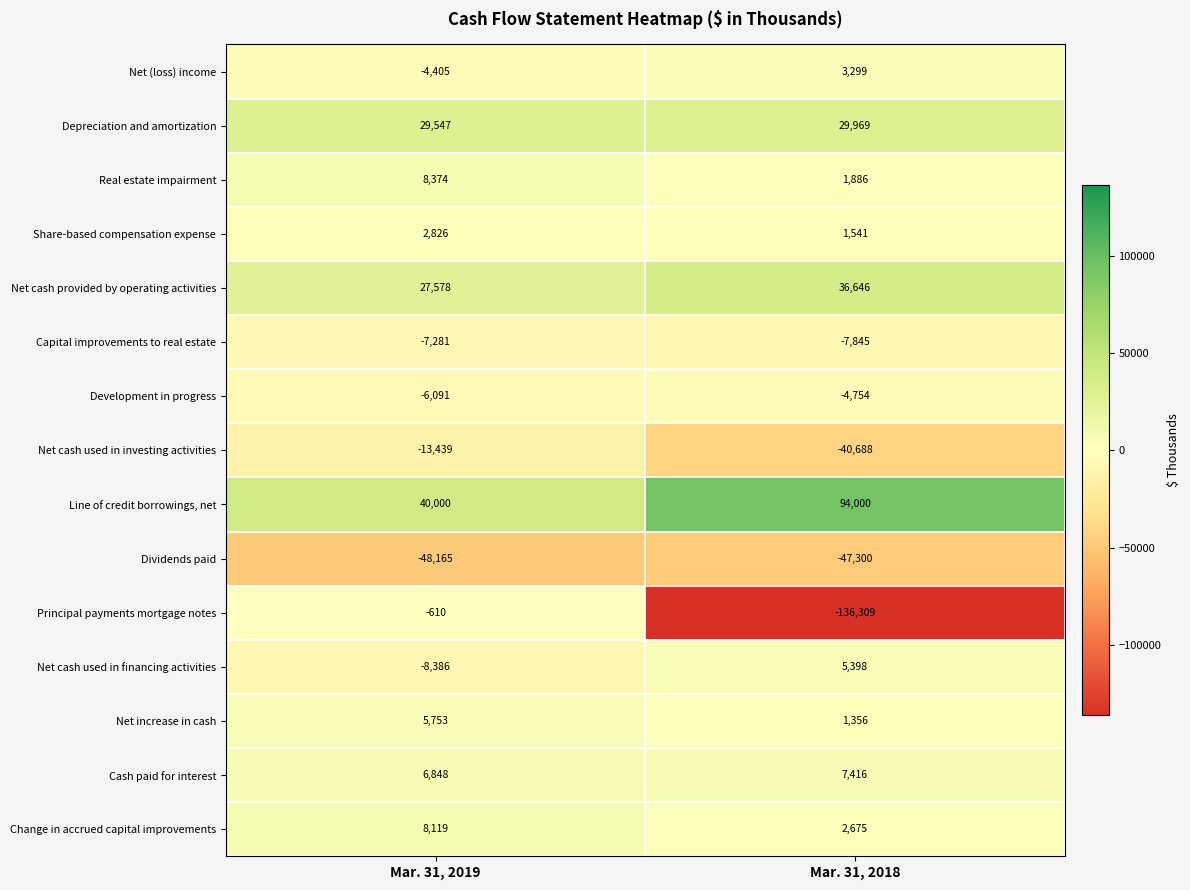

What is the difference between the highest and lowest values at Mar. 31, 2019?

88165